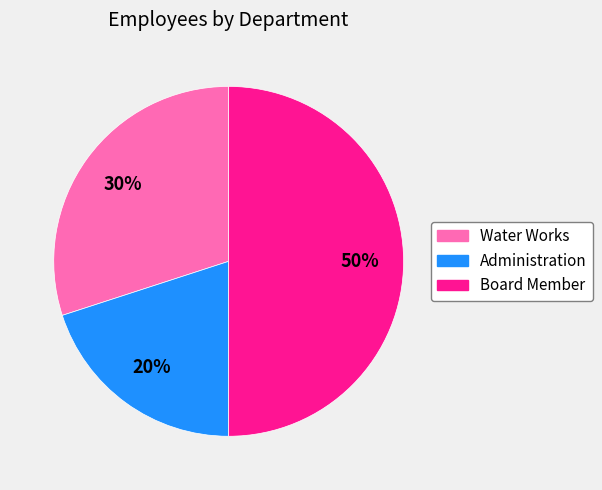

Rank the categories by value from lowest to highest.

Administration, Water Works, Board Member